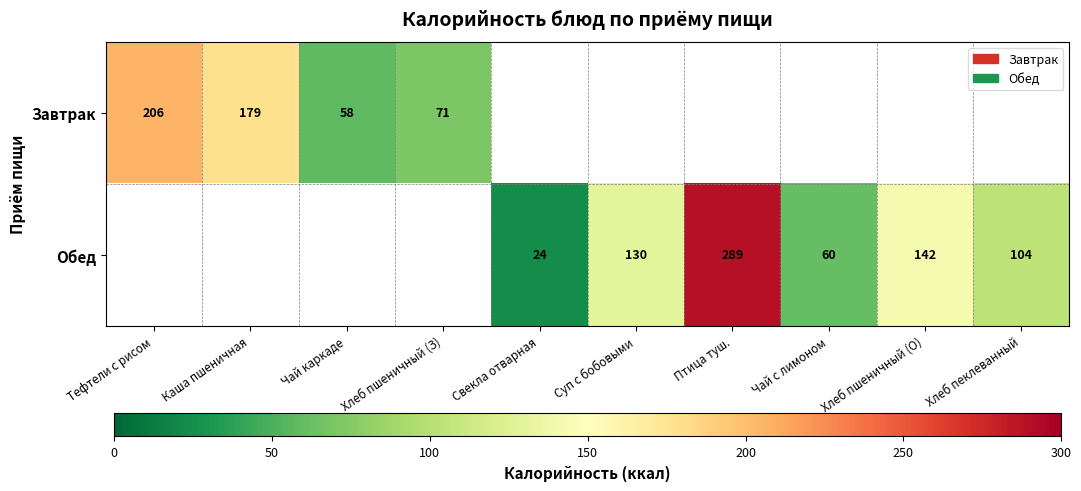

The value of Завтрак at Чай каркаде is 58. True or false?

True